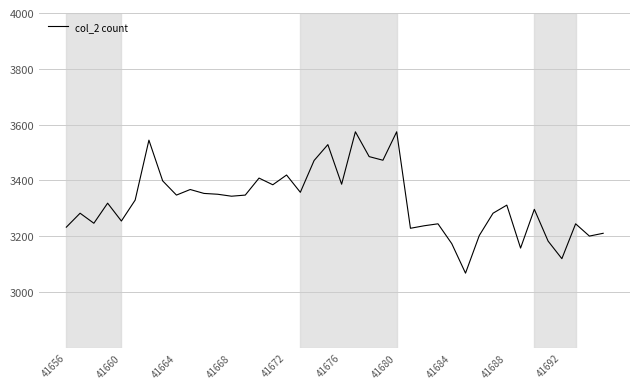

What is the minimum value shown in the chart?

3067